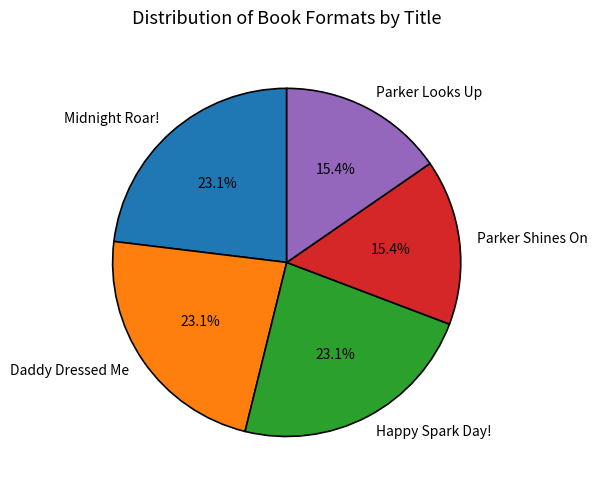

Do Happy Spark Day! and Midnight Roar! together represent more than half of the pie?

No